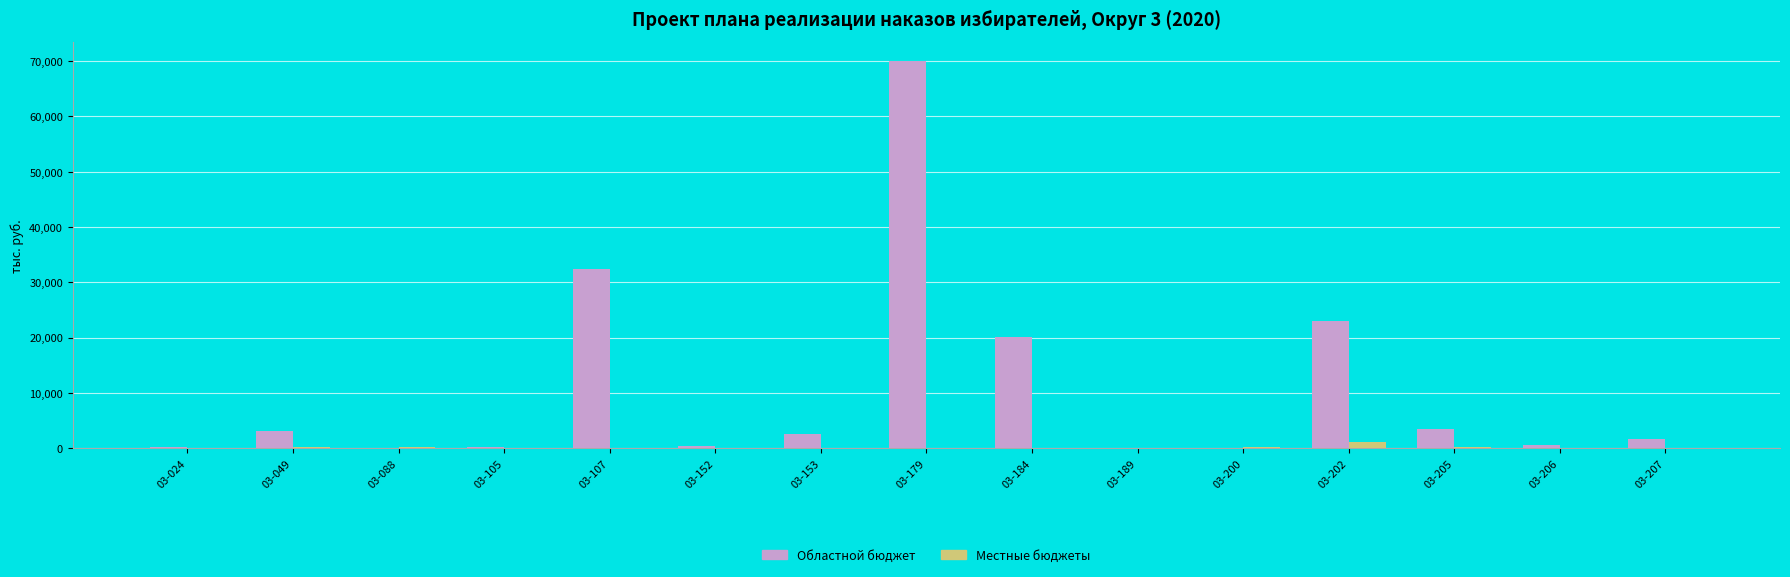

What is the maximum value shown in the chart?

69963.3